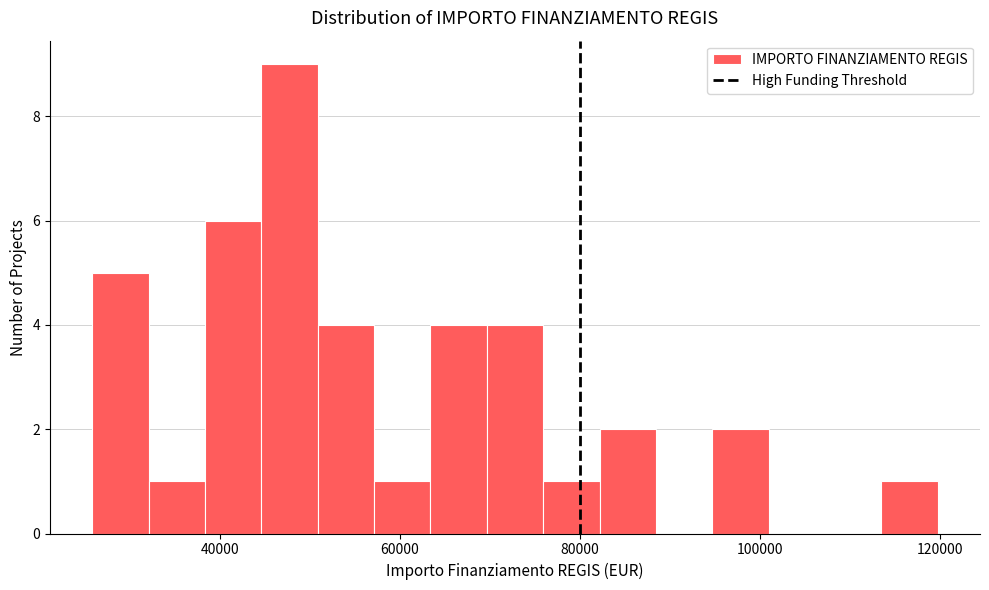

Read against the x-axis, roughly where is the centre of the tallest bar?

48000